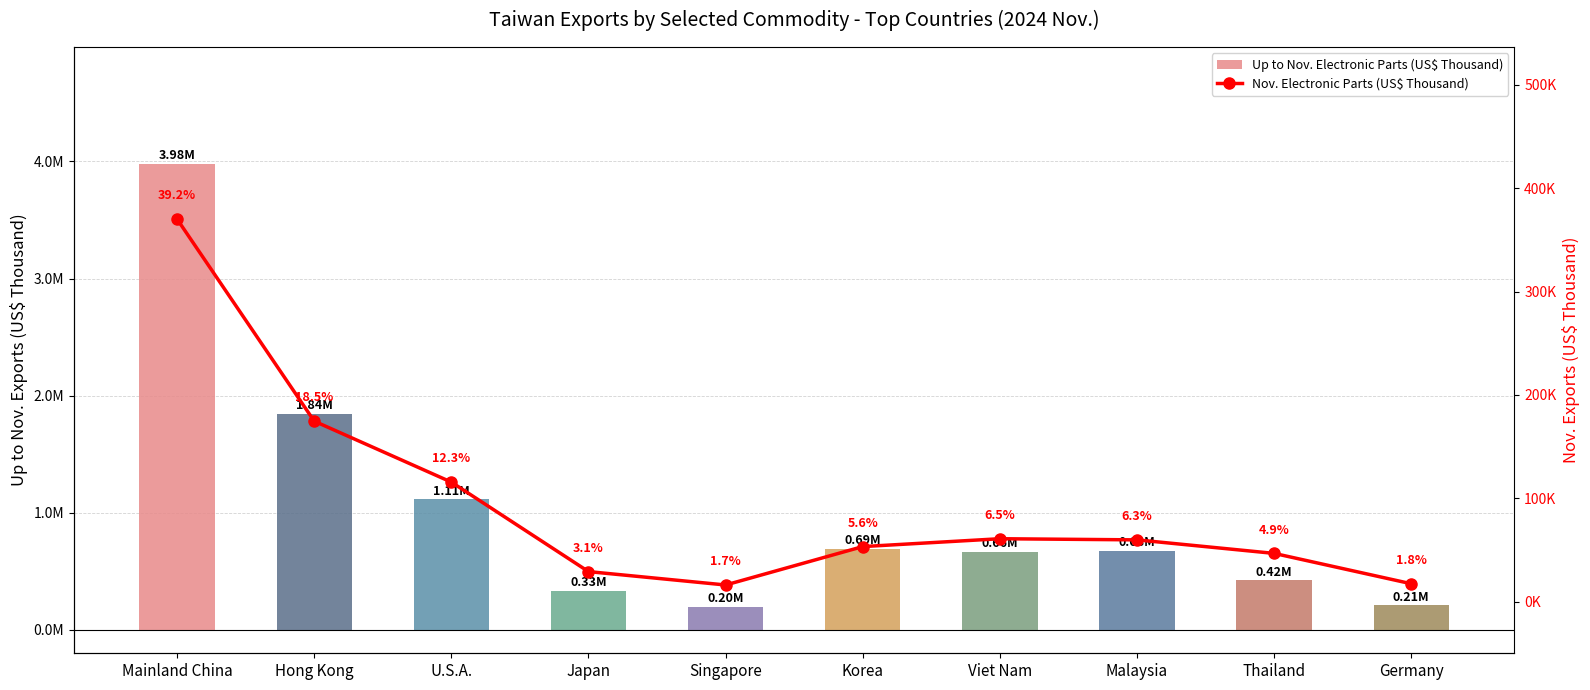

At which category does the chart reach its peak across all series?

Mainland China